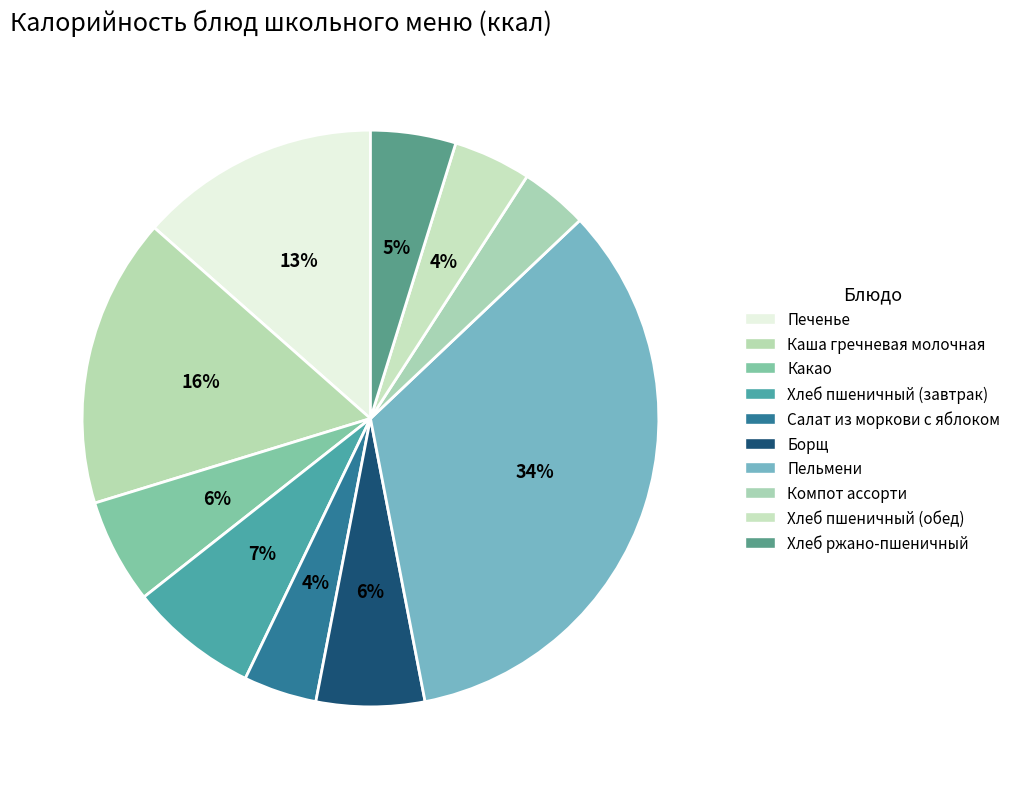

How many segments does this pie chart have?

10